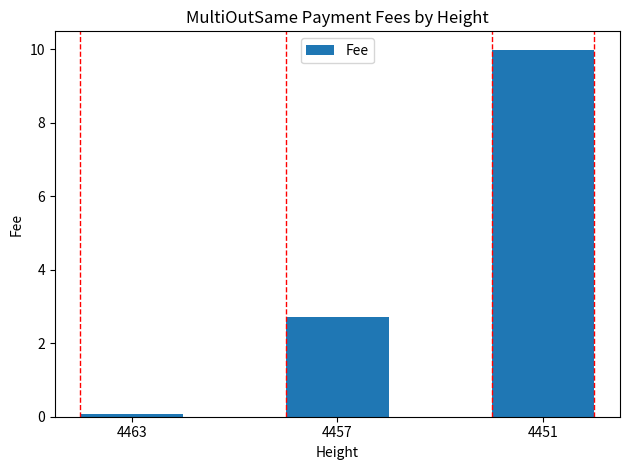

How many categories are shown in the chart?

3